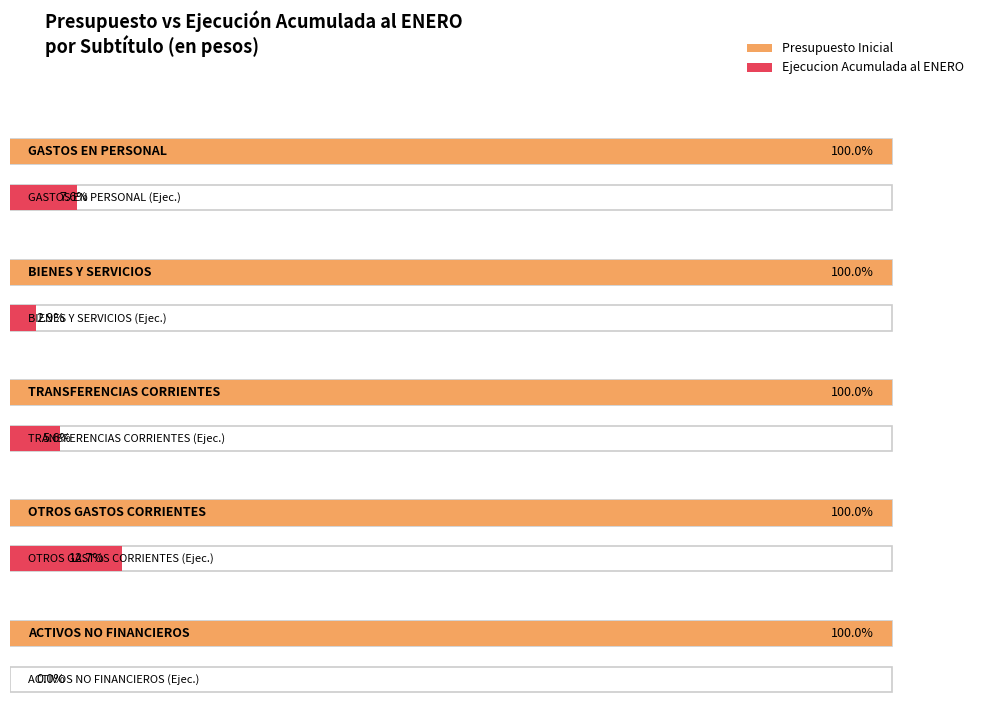

What is the difference between the maximum and minimum values in the Presupuesto Inicial series?

53938962